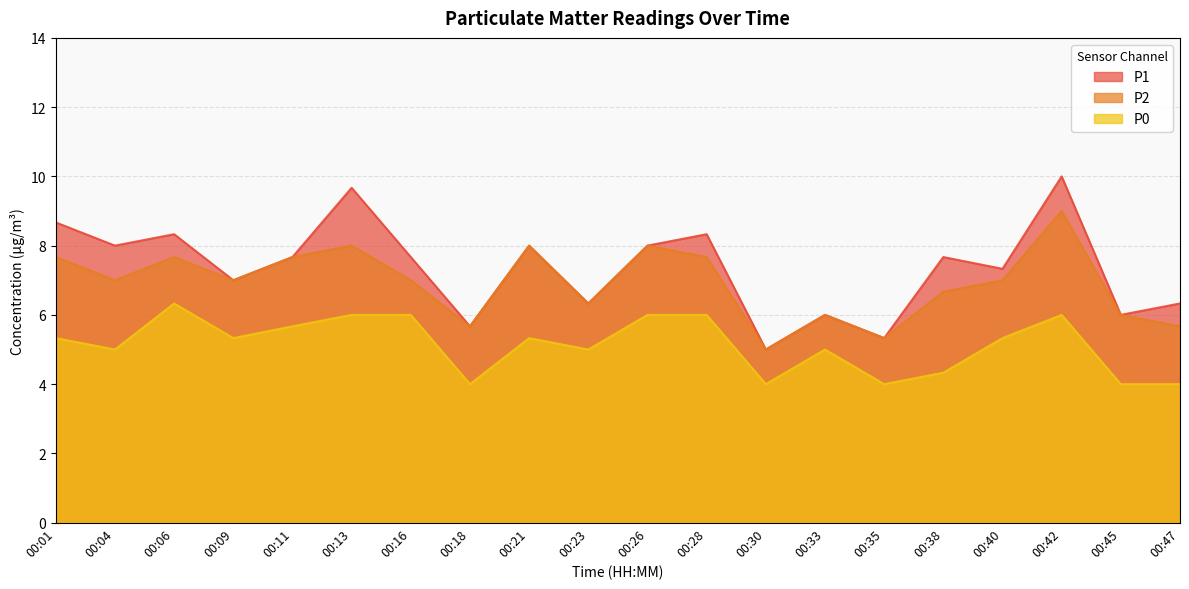

True or false: P2 and P0 intersect in this chart.

False